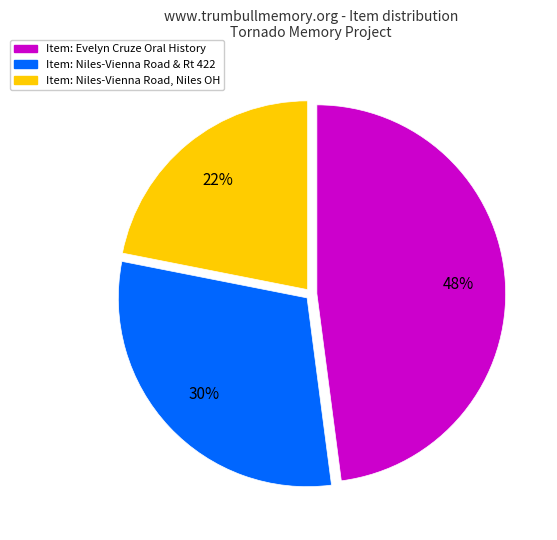

To the nearest percent, what is the average slice percentage?

33%